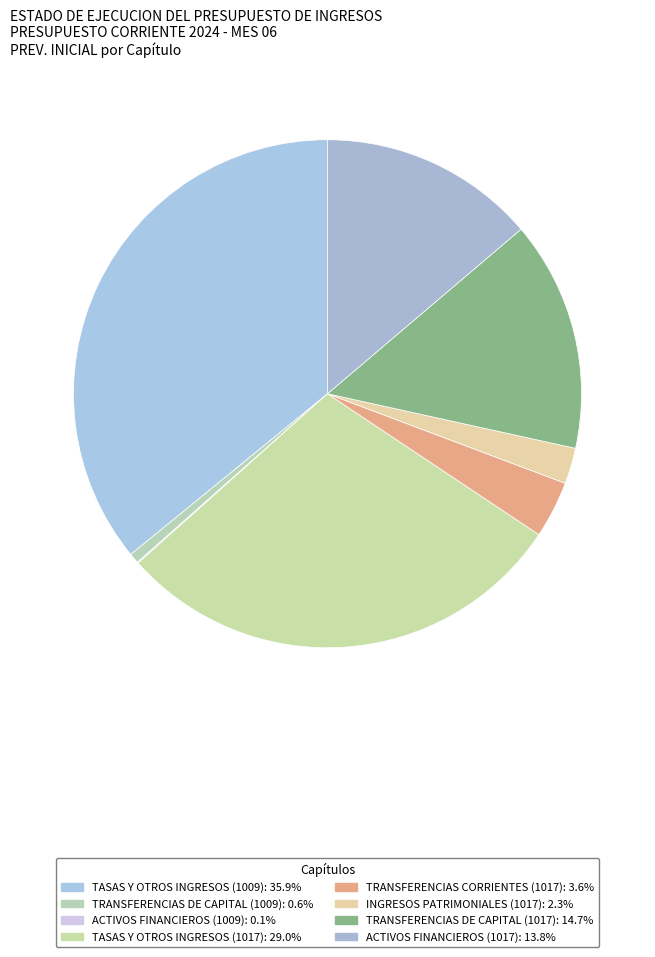

Is TASAS Y OTROS INGRESOS (1009) the majority of the pie?

No